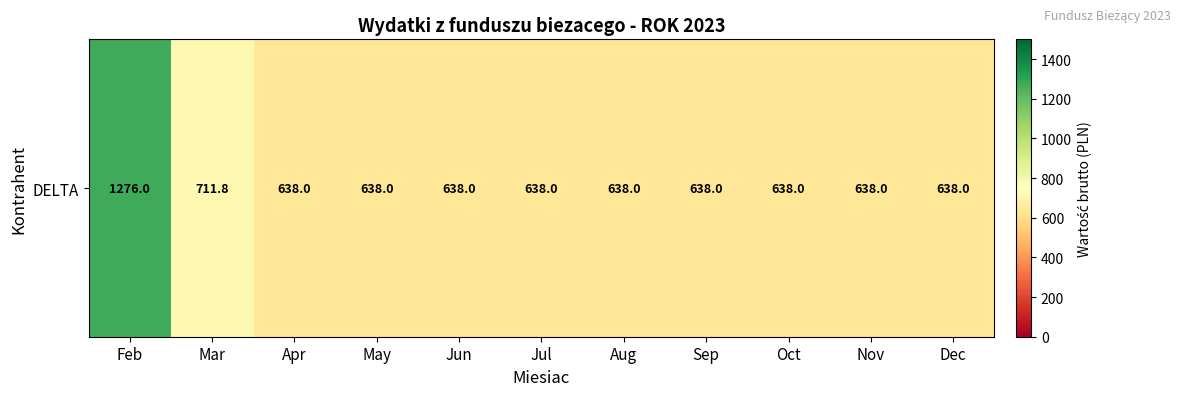

What is the smallest value displayed?

638.0